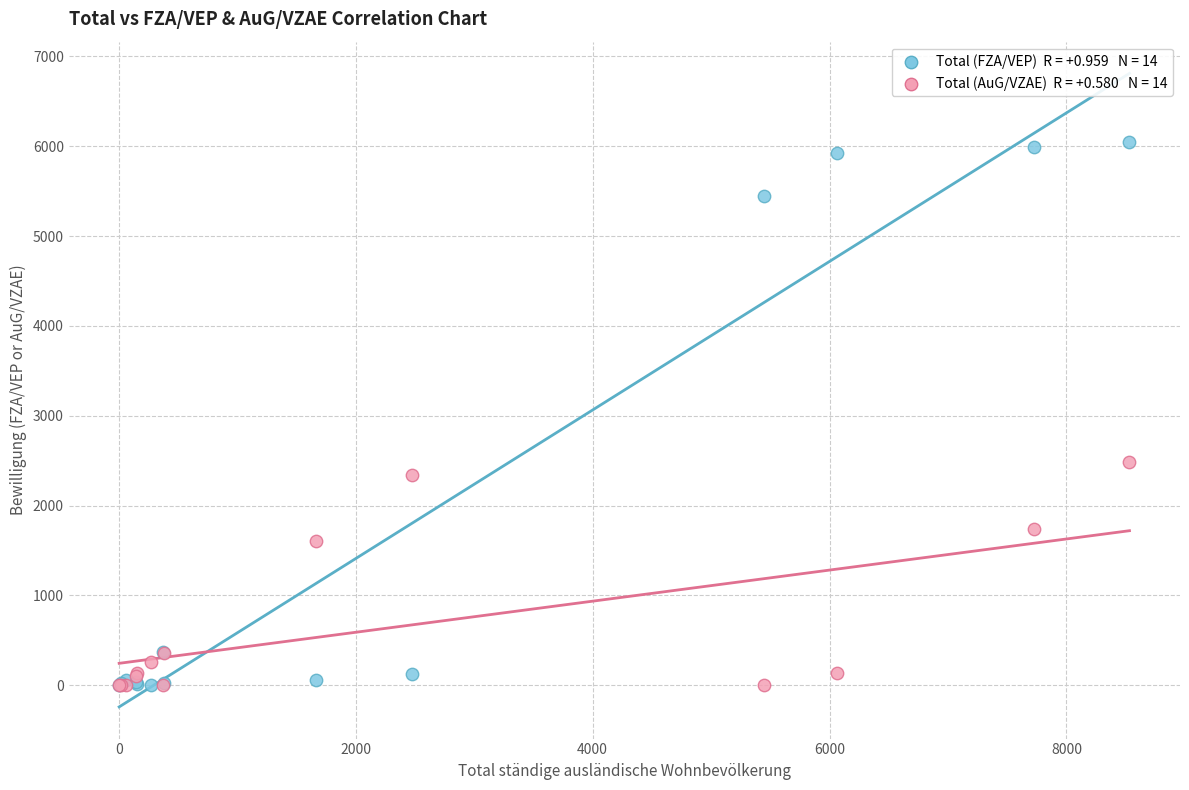

Across all series, what Y value is closest to 3026?

2480